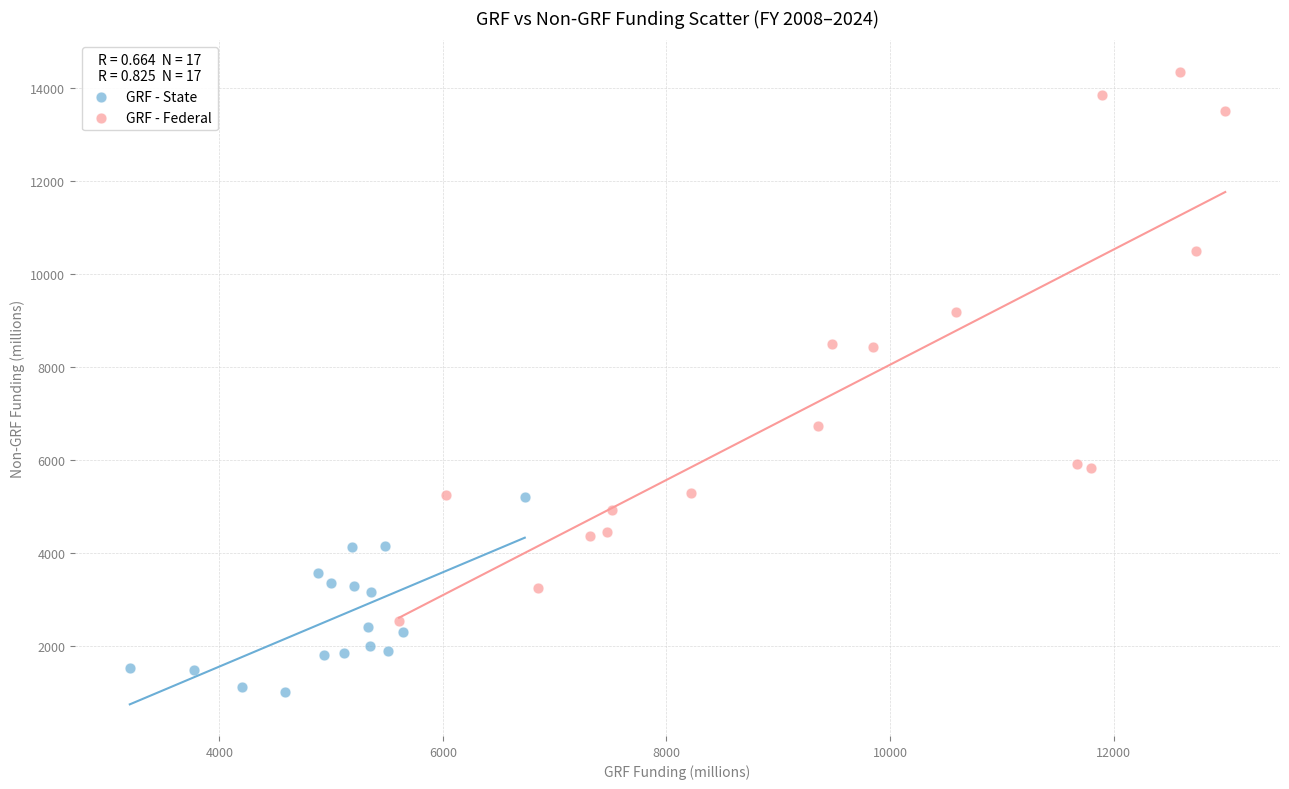

Which series reaches the maximum Y coordinate?

GRF - Federal